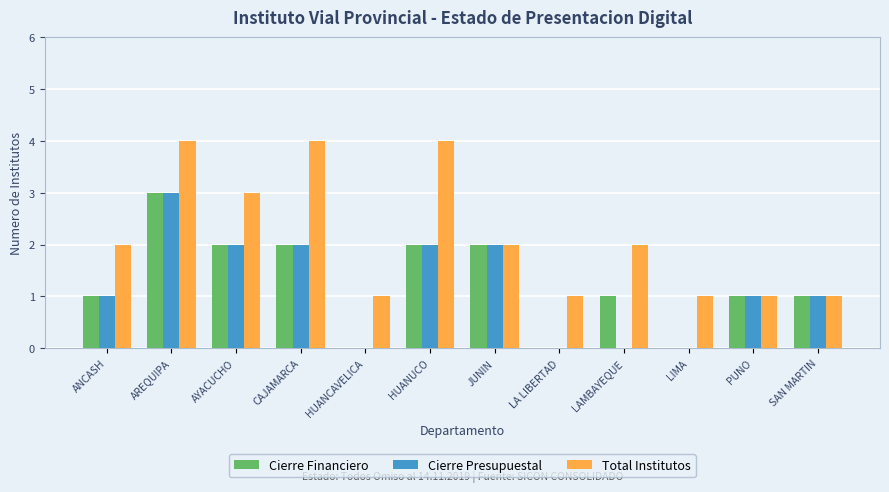

Which series changed the most between HUANCAVELICA and HUANUCO?

Total Institutos